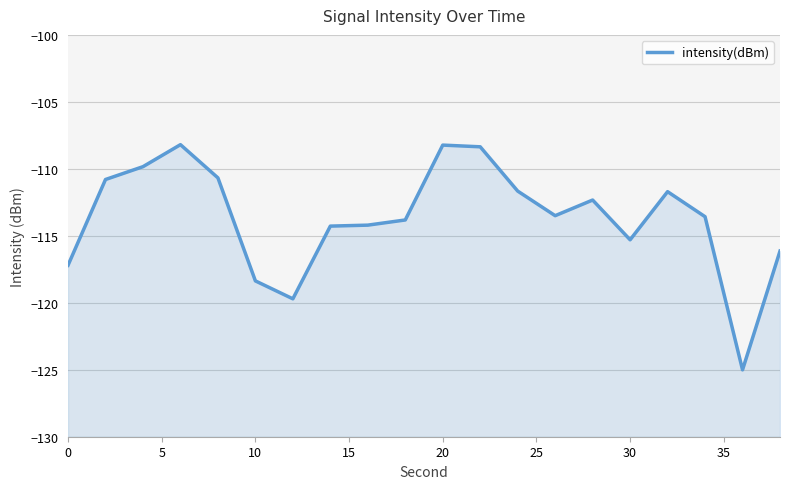

What is the sum of the values at 5 and 35?

-225.1